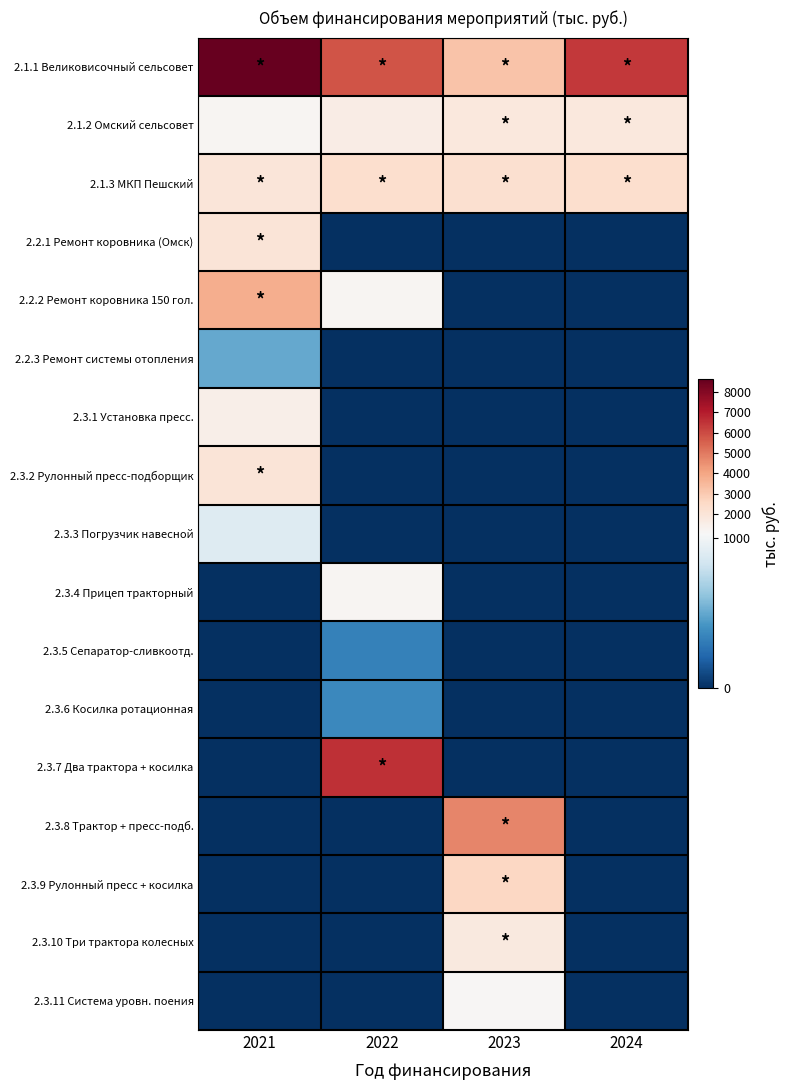

Rank the series at 2021 from highest to lowest value.

2.1.1 Великовисочный сельсовет, 2.2.2 Ремонт коровника 150 гол., 2.2.1 Ремонт коровника (Омск), 2.3.2 Рулонный пресс-подборщик, 2.1.3 МКП Пешский, 2.3.1 Установка пресс., 2.1.2 Омский сельсовет, 2.3.3 Погрузчик навесной, 2.2.3 Ремонт системы отопления, 2.3.4 Прицеп тракторный, 2.3.5 Сепаратор-сливкоотд., 2.3.6 Косилка ротационная, 2.3.7 Два трактора + косилка, 2.3.8 Трактор + пресс-подб., 2.3.9 Рулонный пресс + косилка, 2.3.10 Три трактора колесных, 2.3.11 Система уровн. поения